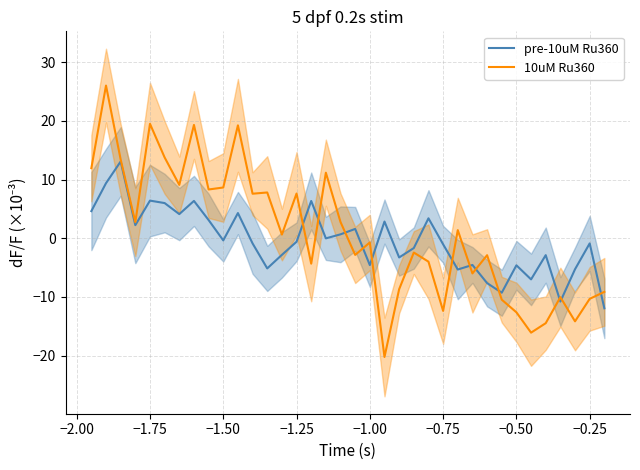

What is the minimum value for 10uM Ru360?

-20.2